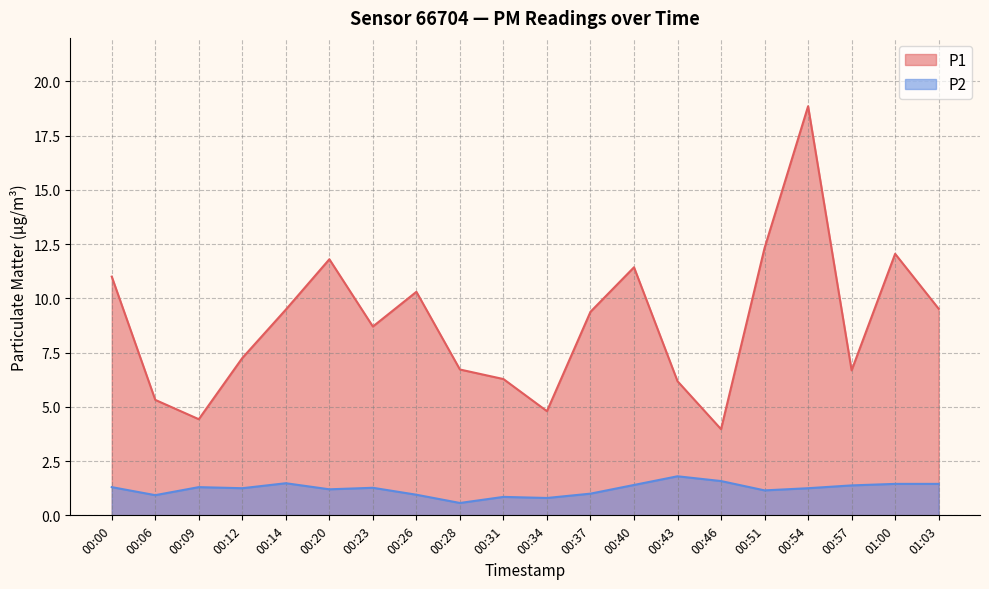

Is the value of P1 at 00:00 greater than the value of P2 at 00:12?

Yes